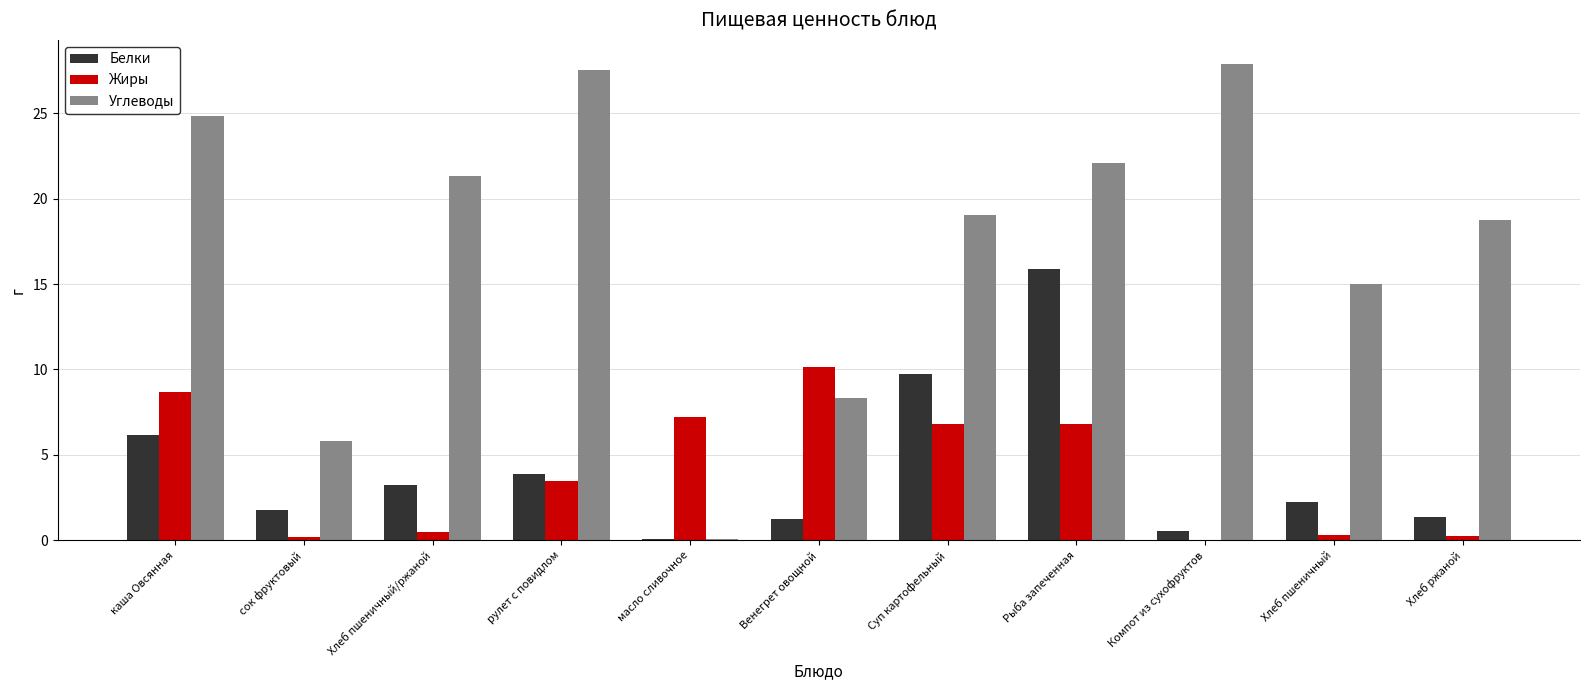

Which series has the largest total across all categories?

Углеводы